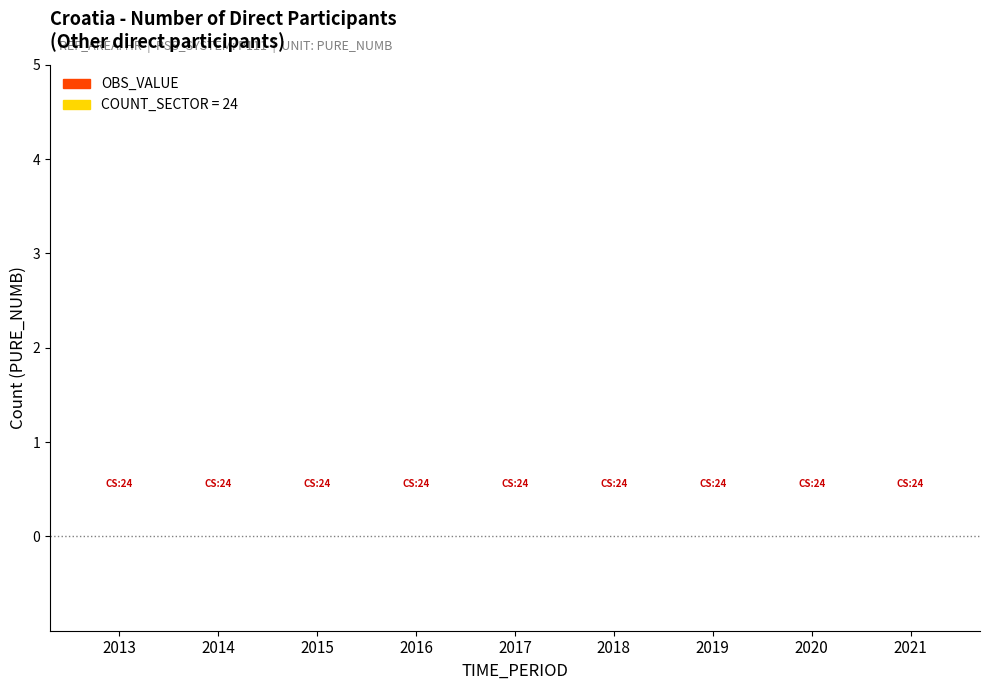

At which category is the sum across all series the highest?

2013